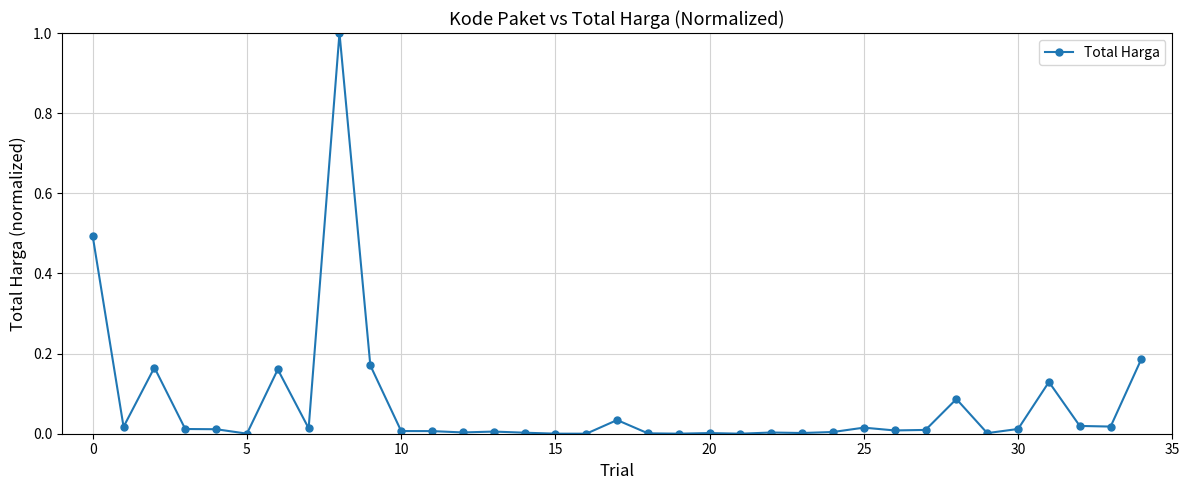

True or false: the data has more than 1 interior local peaks.

True